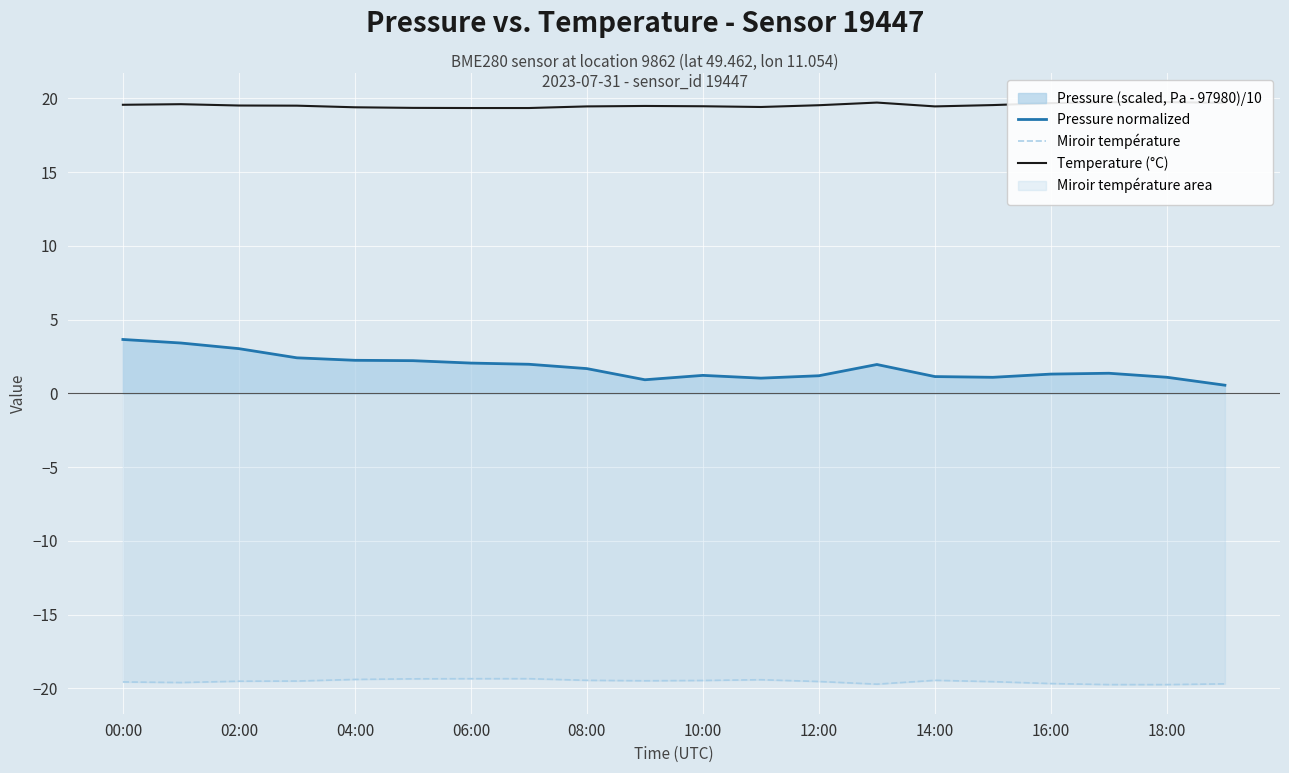

True or false: Pressure normalized and Miroir température cross at least once.

False